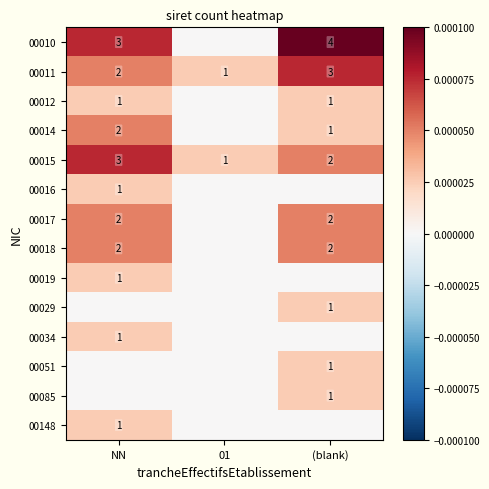

At which label does 00015 first exceed 2?

NN